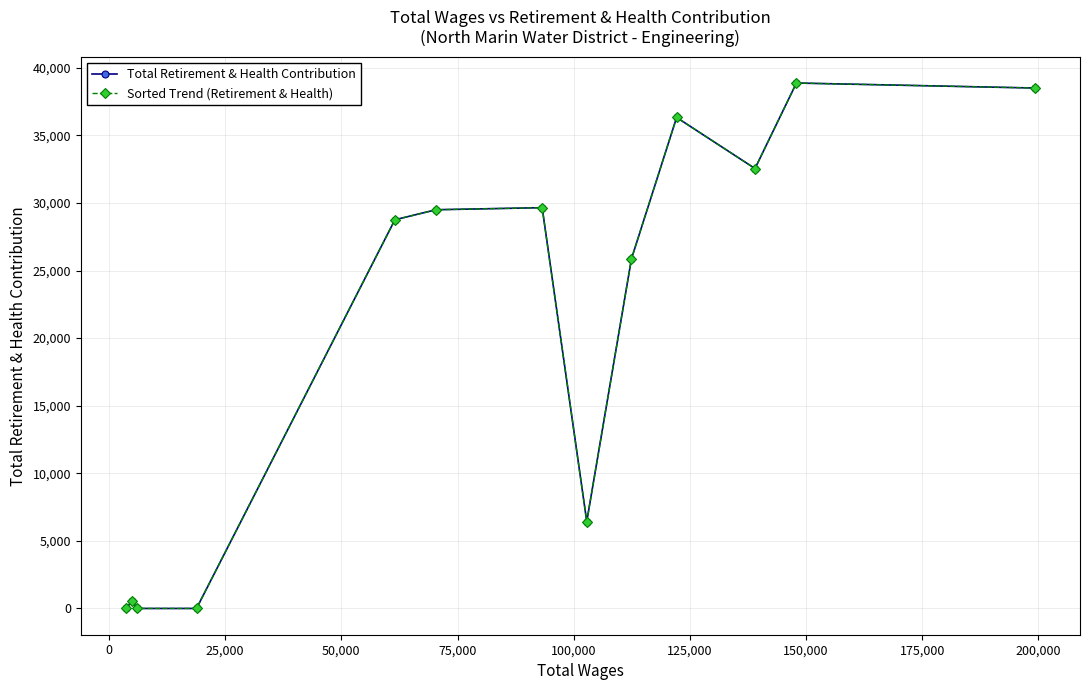

What is the average value of the Sorted Trend (Retirement & Health) series?

20541